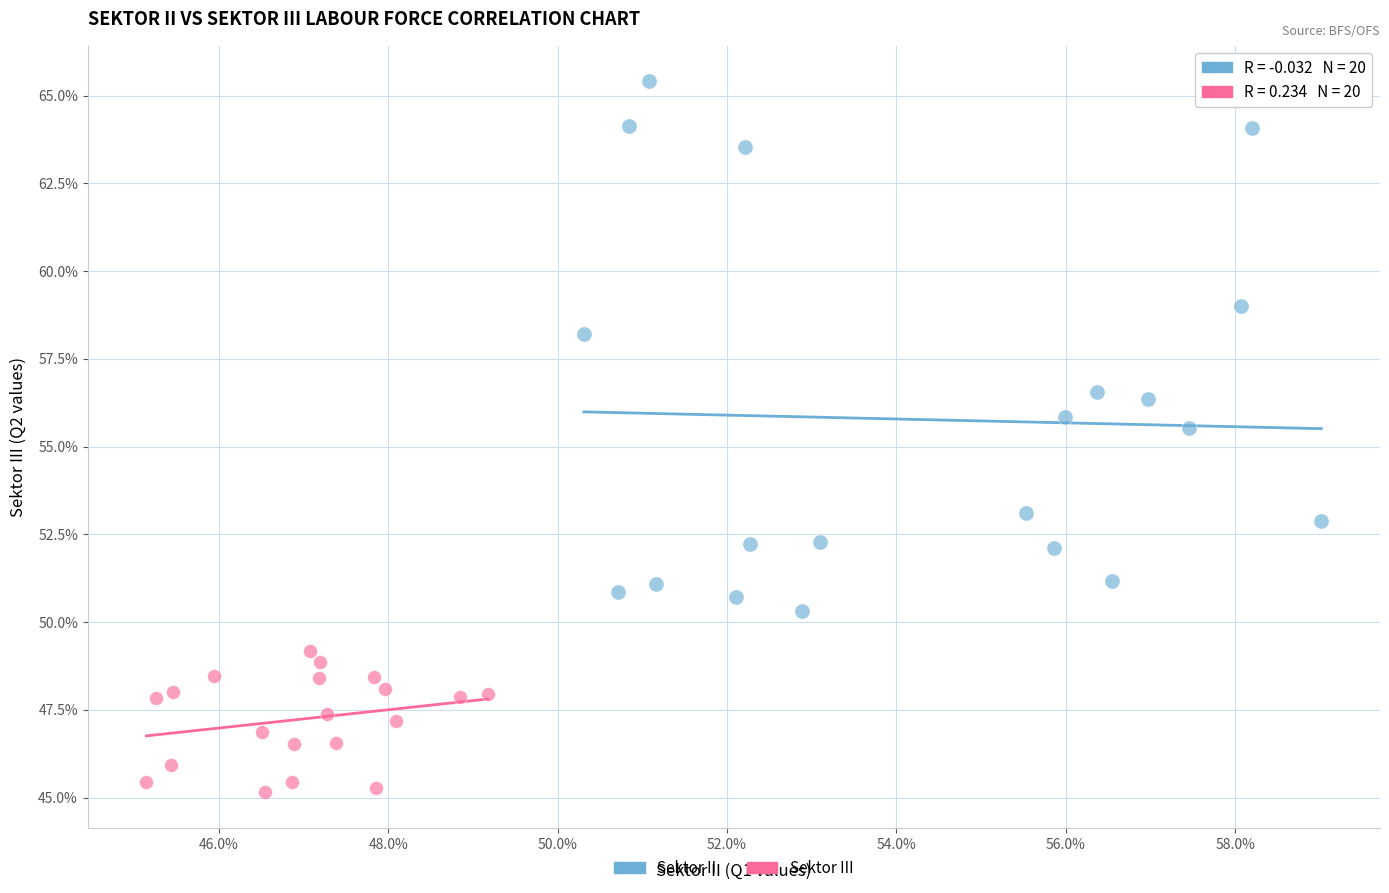

Which series has the largest Y range (max minus min)?

Sektor II